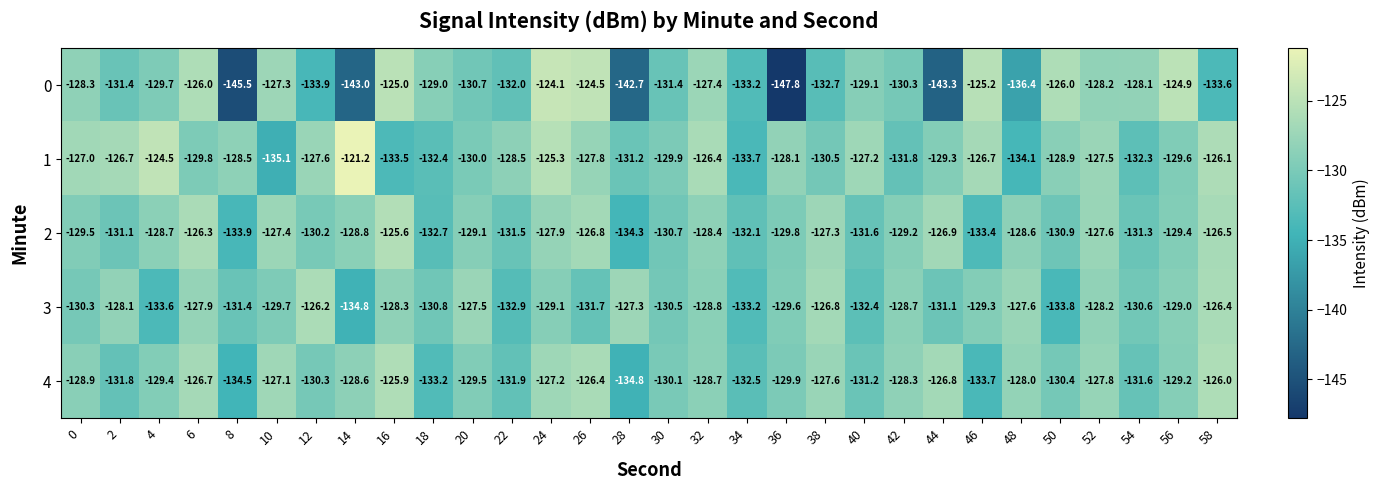

Which label corresponds to the smallest value in the chart?

36